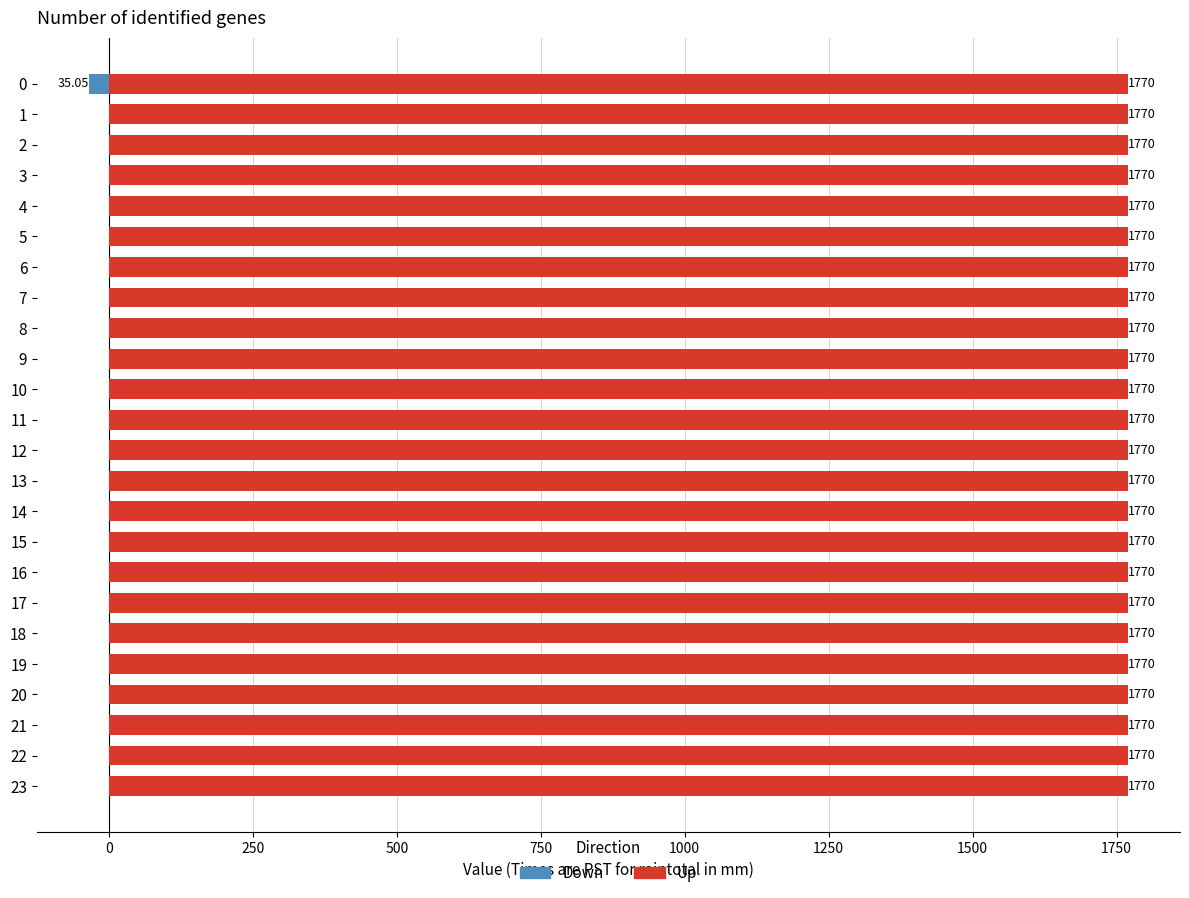

How many bars are there in total?

48